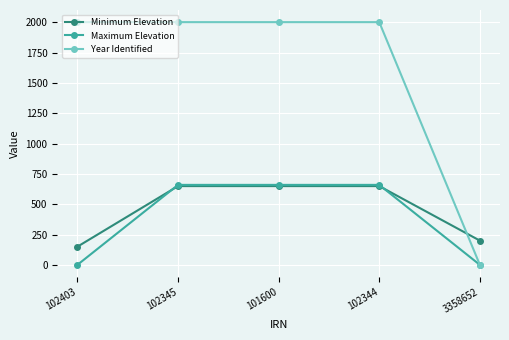

What is the sum of the Year Identified values at 3358652 and 102344?

2003